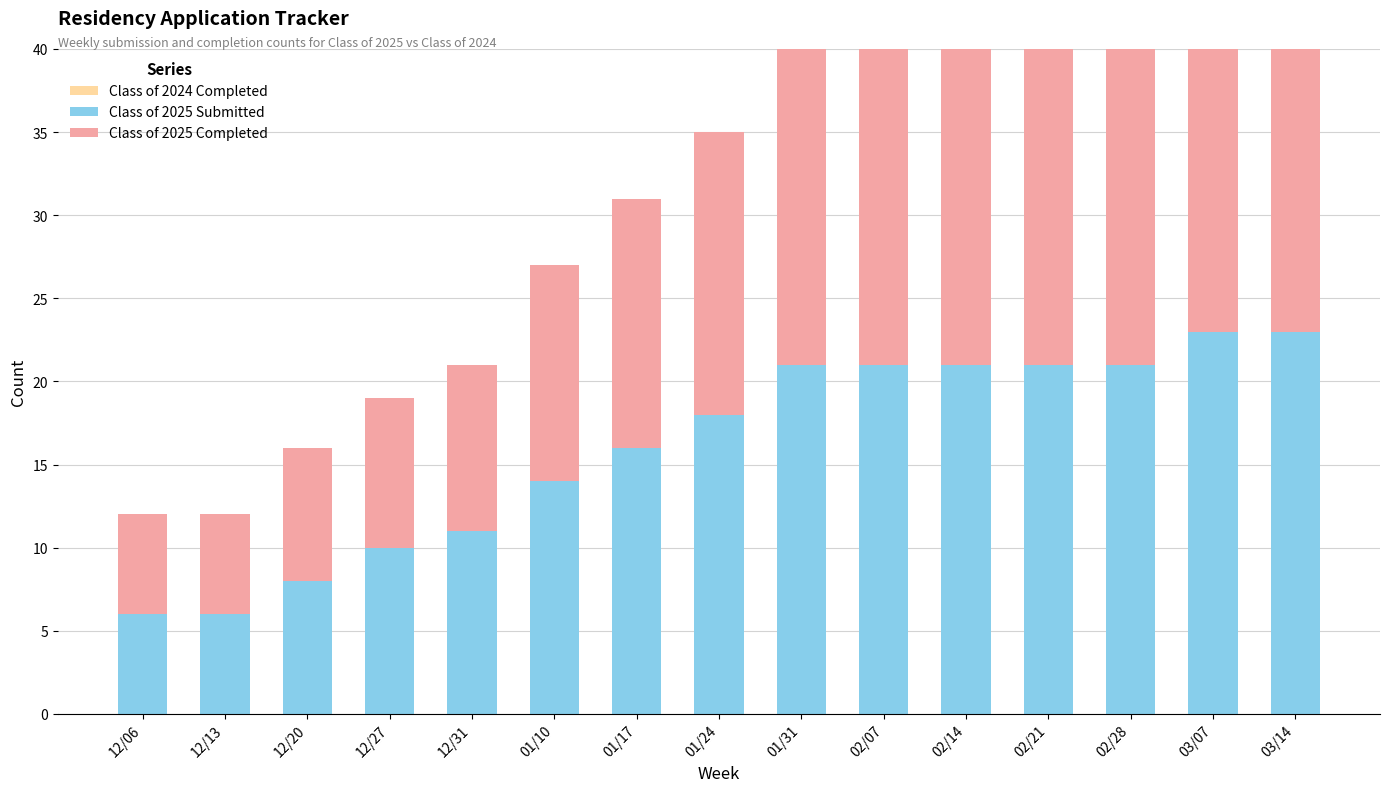

Reading left to right, what are all the values shown in this chart?

Class of 2024 Completed: 0	0	0	0	0	0	0	0	0	0	0	0	0	0	0
Class of 2025 Submitted: 6	6	8	10	11	14	16	18	21	21	21	21	21	23	23
Class of 2025 Completed: 6	6	8	9	10	13	15	17	20	20	20	20	20	22	22